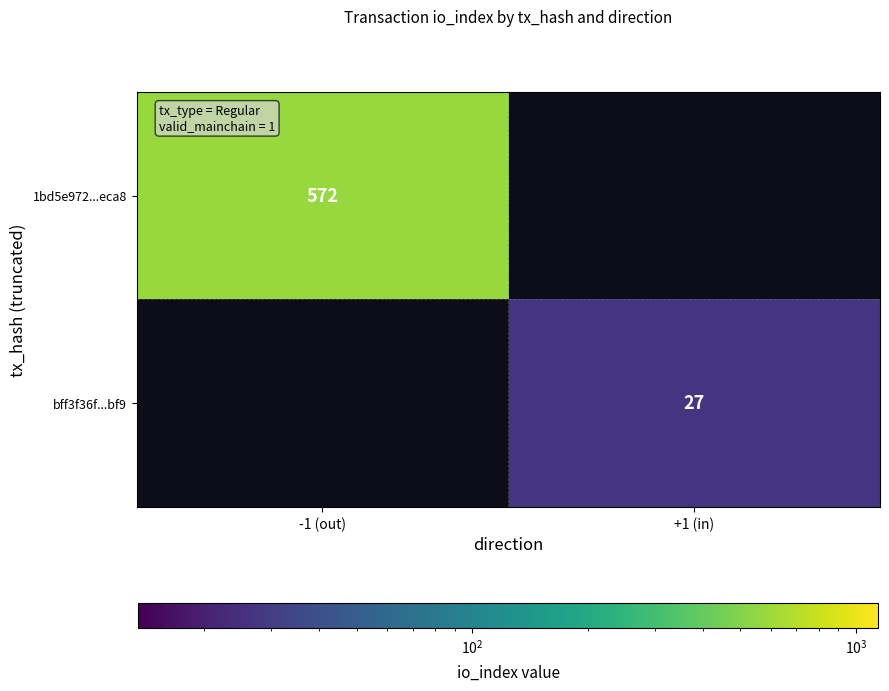

The value of 1bd5e972...eca8 at -1 (out) is 572. True or false?

True